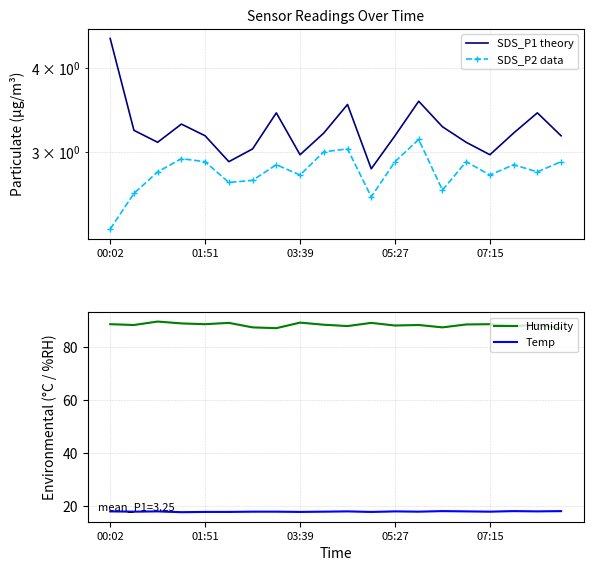

True or false: Temp has a value of 18.0 at 05:27.

True